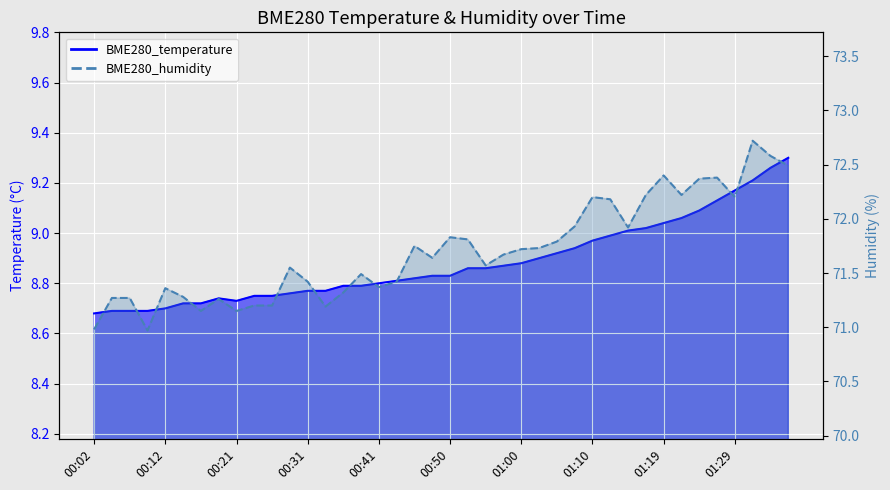

What is the difference between the highest and lowest values at 01:31?

63.5